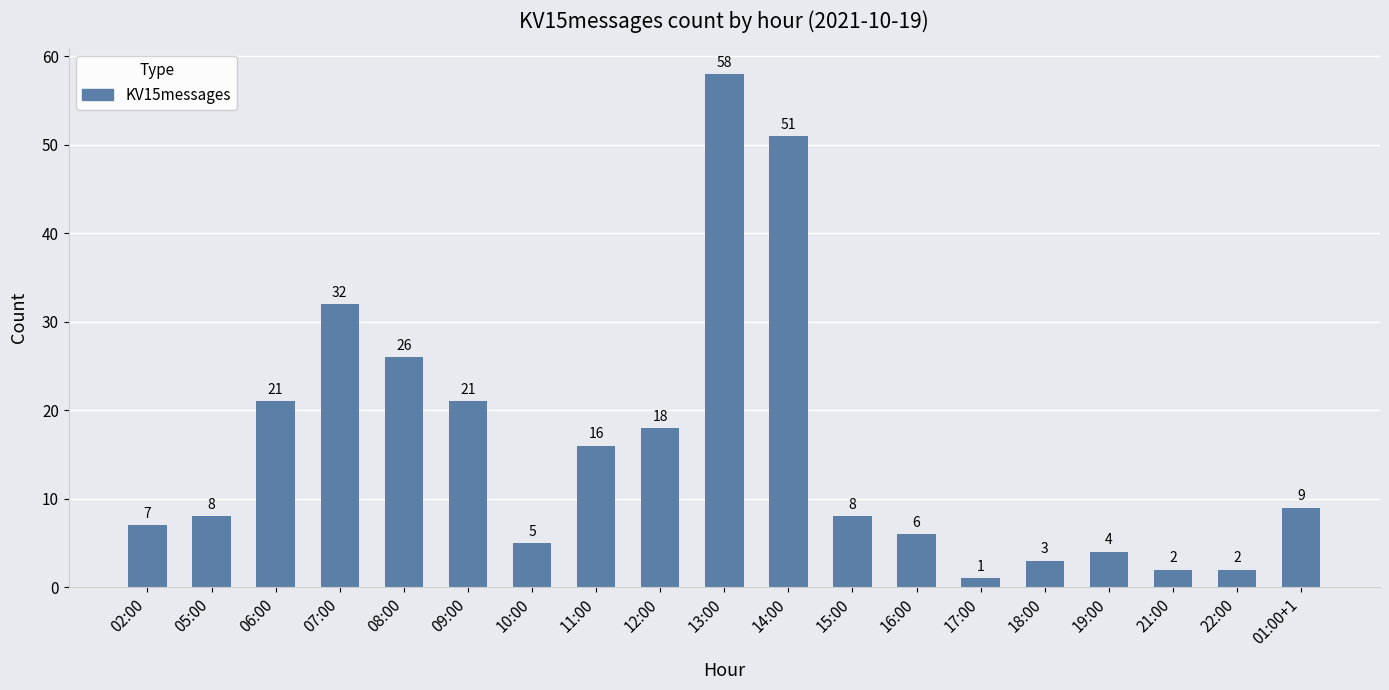

Reading left to right, transcribe all the data shown in this chart.

7	8	21	32	26	21	5	16	18	58	51	8	6	1	3	4	2	2	9